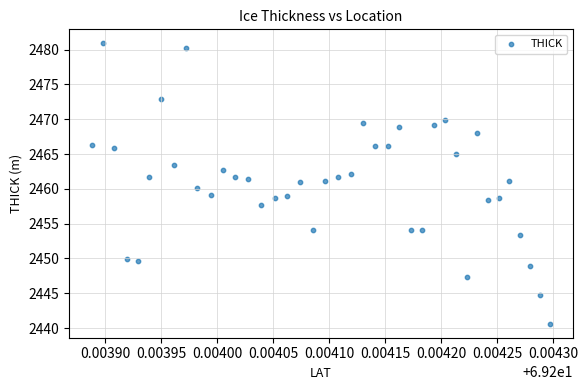

What is the range of Y values (max minus min)?

40.3